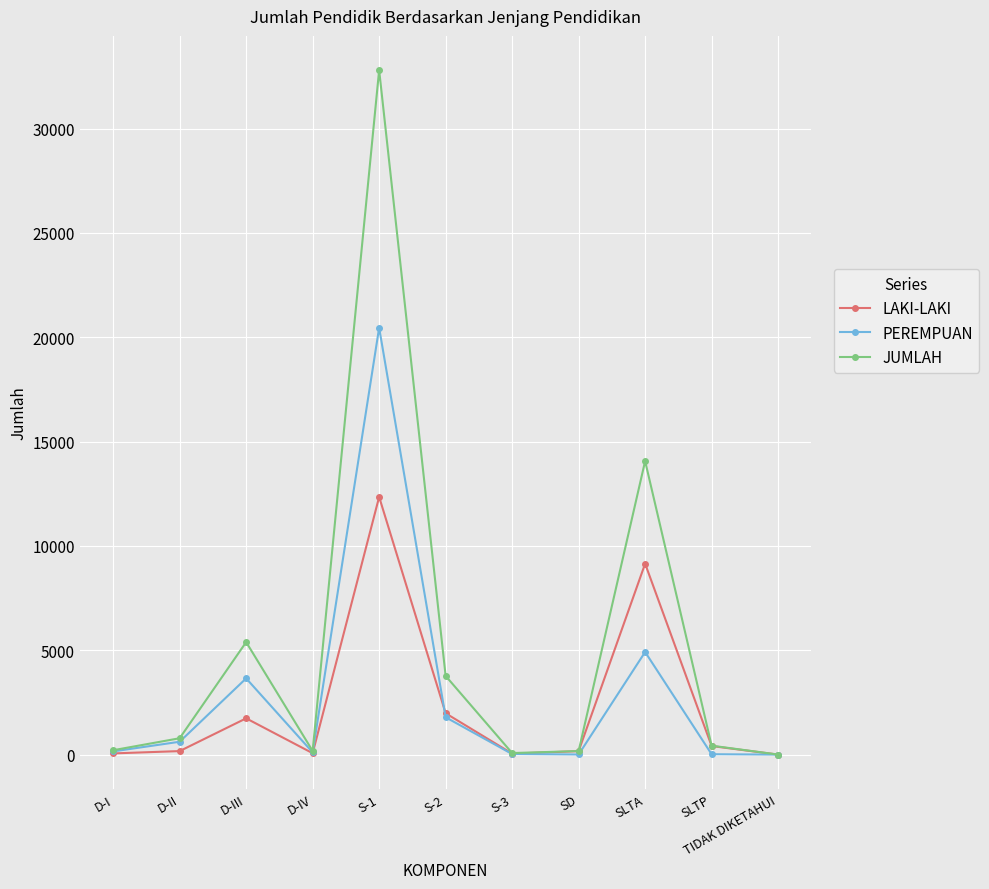

Which series has the largest range (max minus min)?

JUMLAH